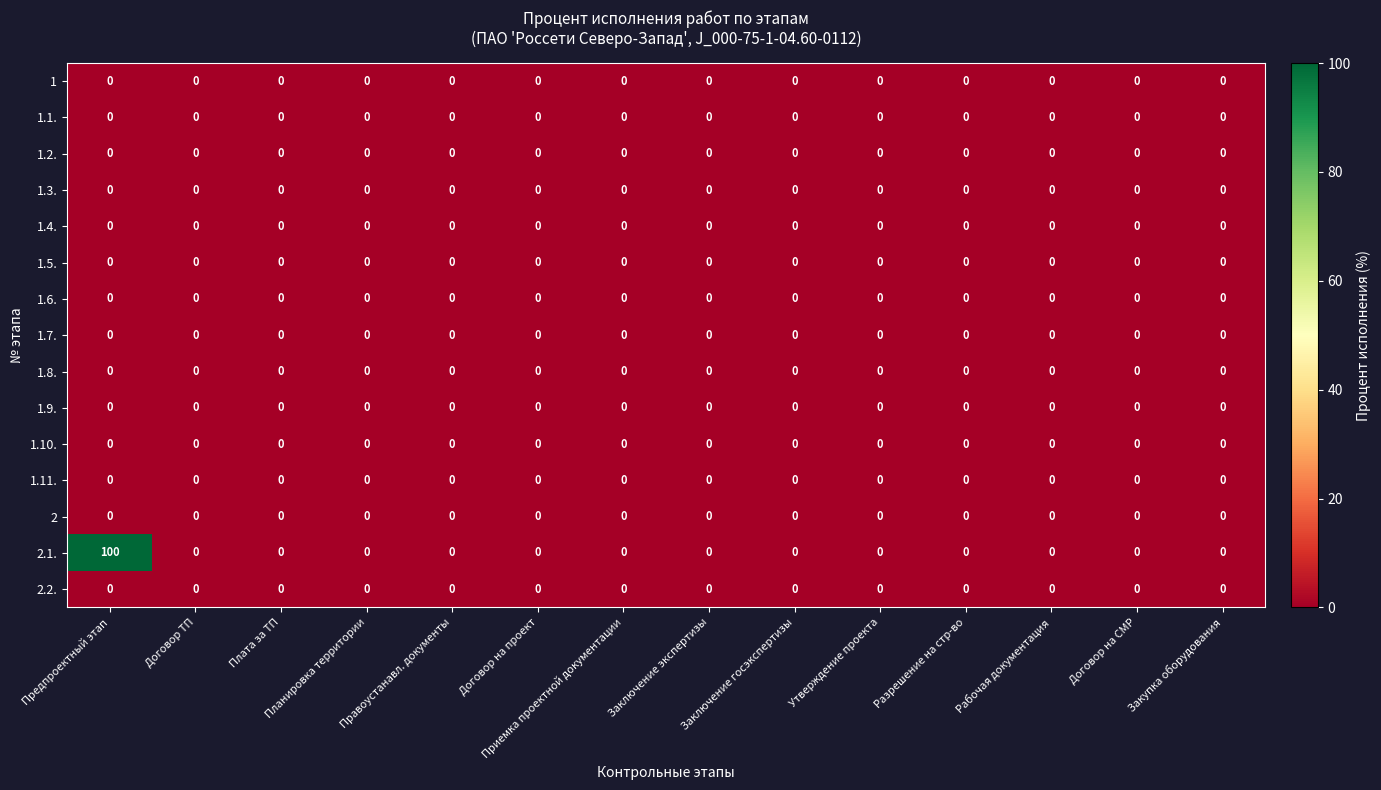

Is it true that 2.2. equals 0 at Правоустанавл. документы?

True